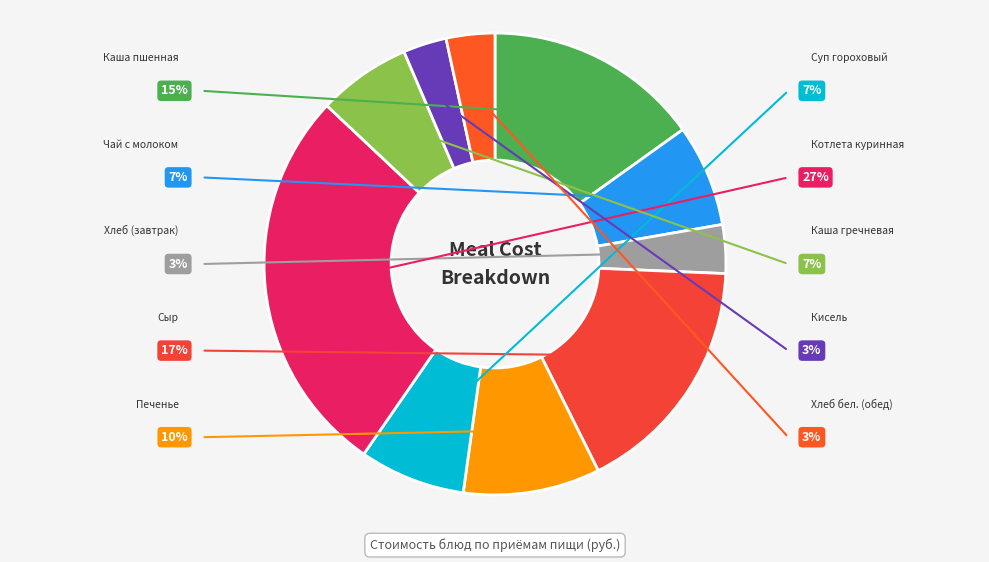

What is the smallest slice in the pie chart?

Кисель